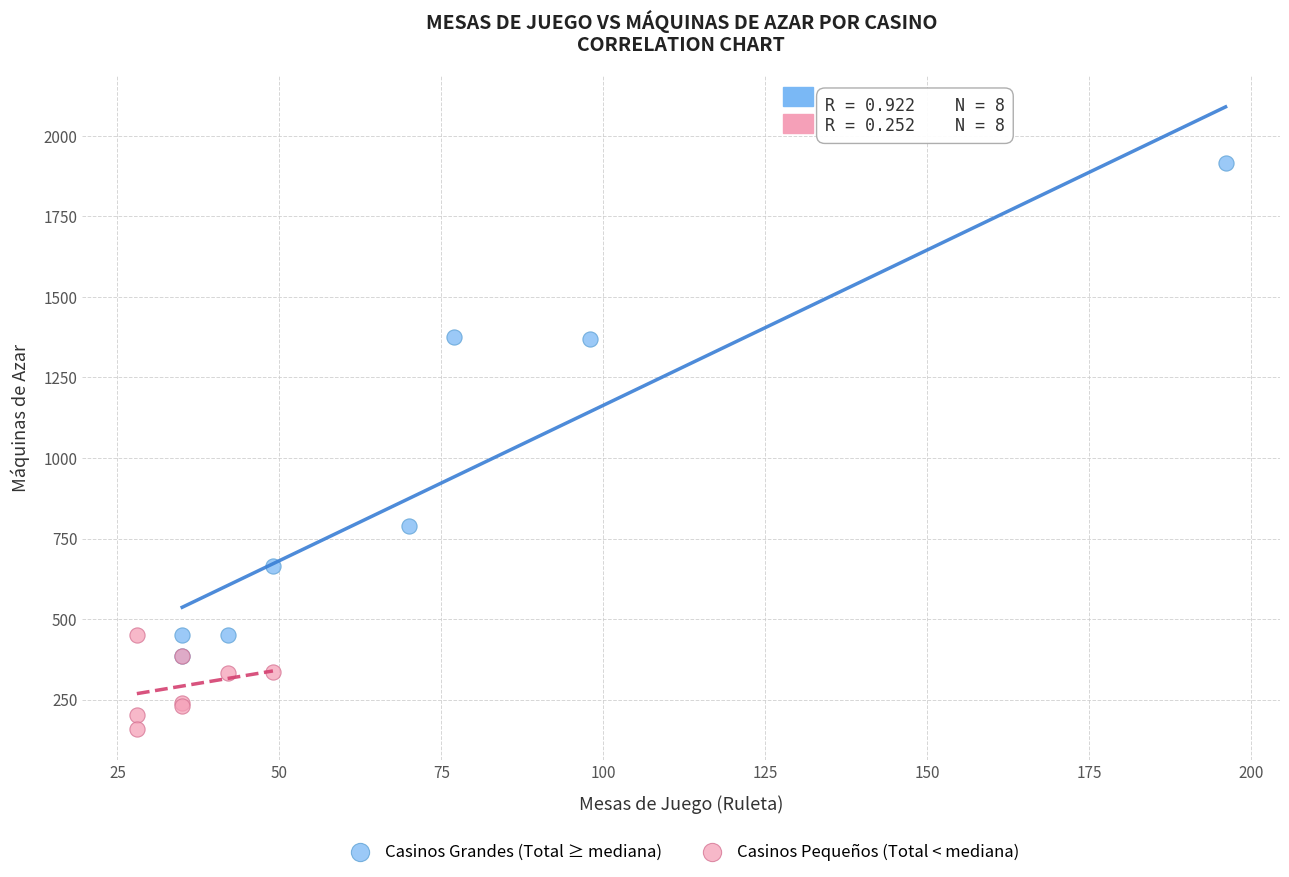

Which series contains the lowest Y value?

Casinos Pequeños (Total < mediana)